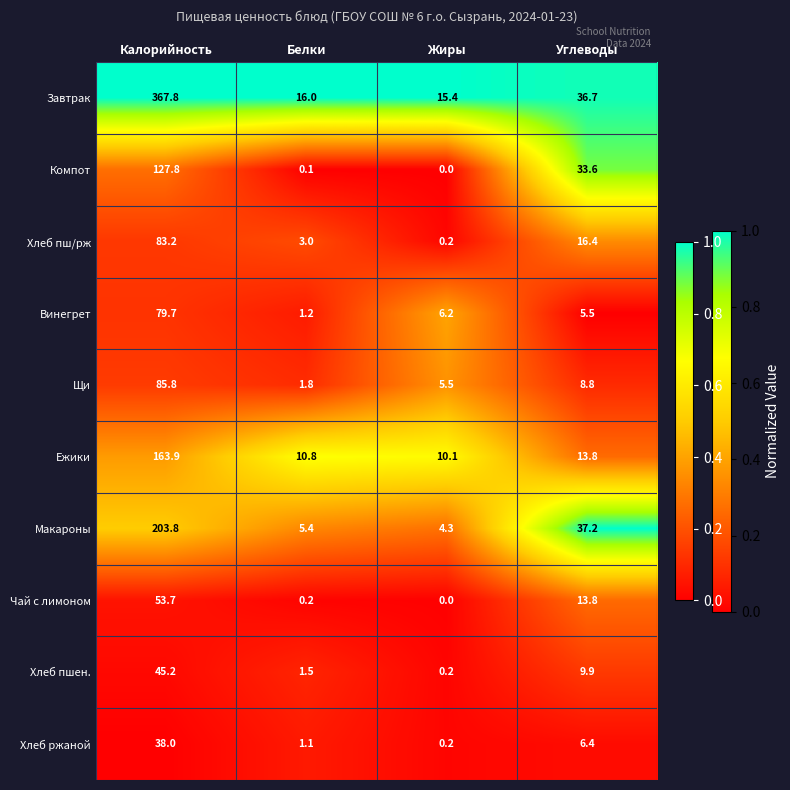

The value of Хлеб ржаной at Калорийность is 22.1. True or false?

False